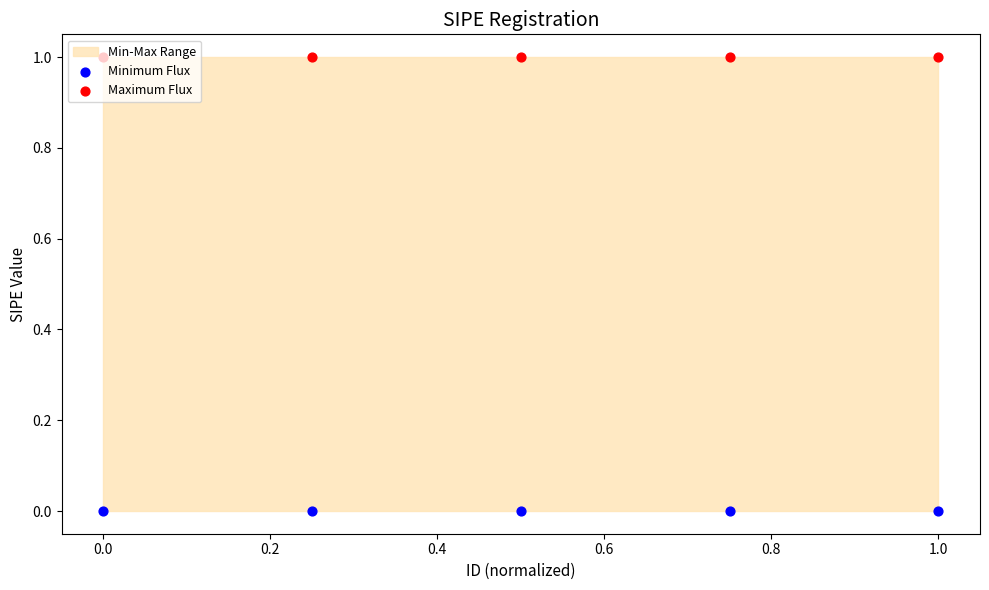

Which series has the largest total across all categories?

Maximum Flux